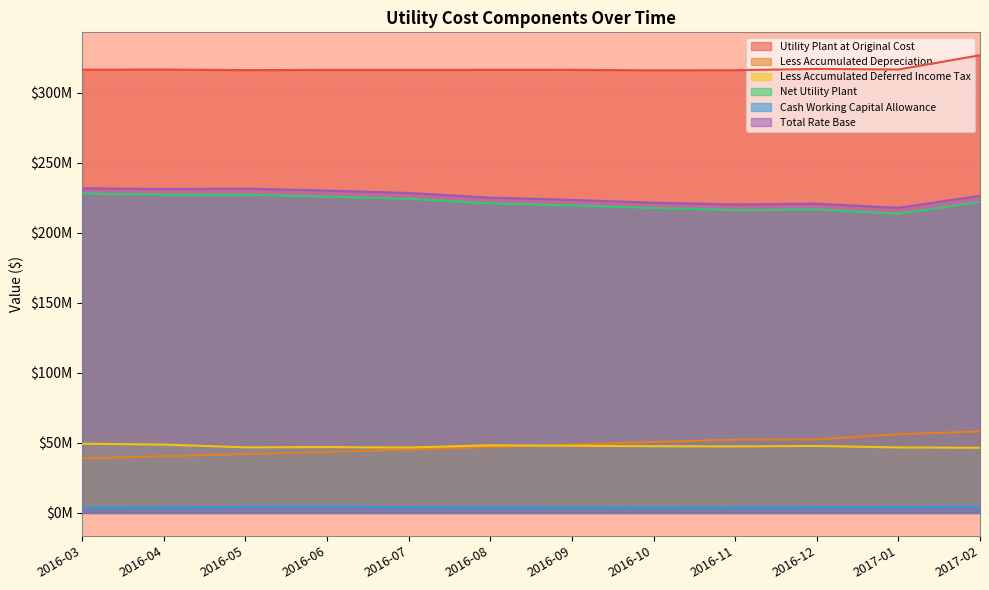

True or false: Net Utility Plant has more than 0 points higher than both neighbors.

True